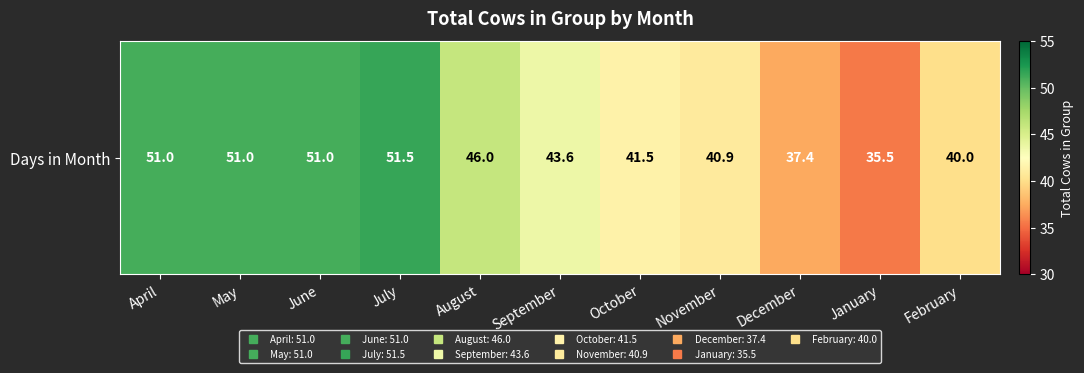

The value at December is 37.4. True or false?

True